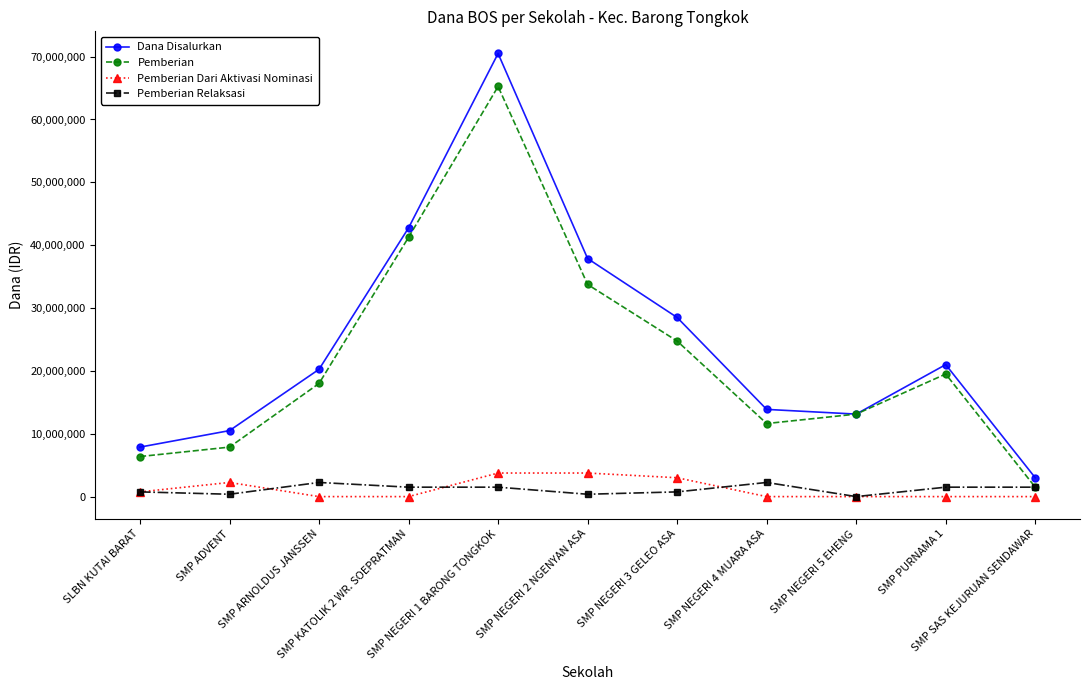

What is the difference between the Pemberian Relaksasi values at SMP NEGERI 1 BARONG TONGKOK and SMP ADVENT?

1125000